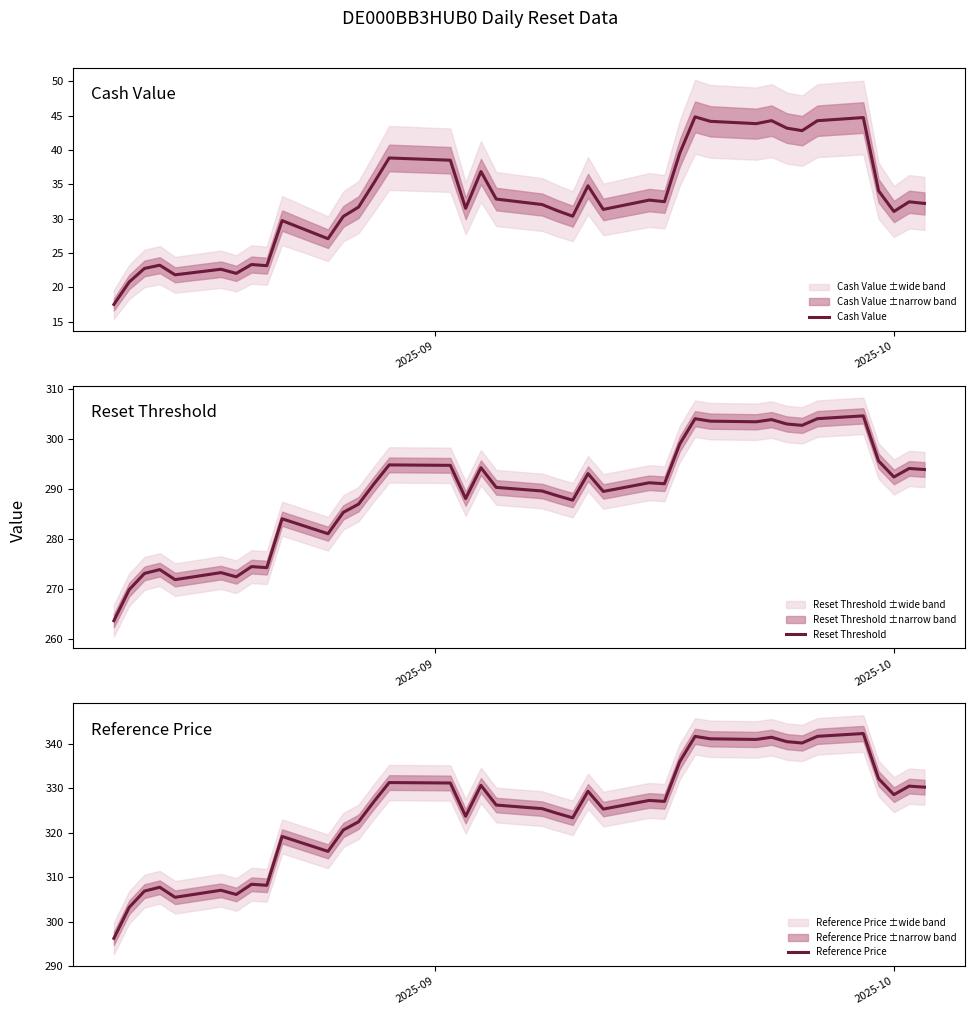

What is the highest value of the Cash Value series?

44.8